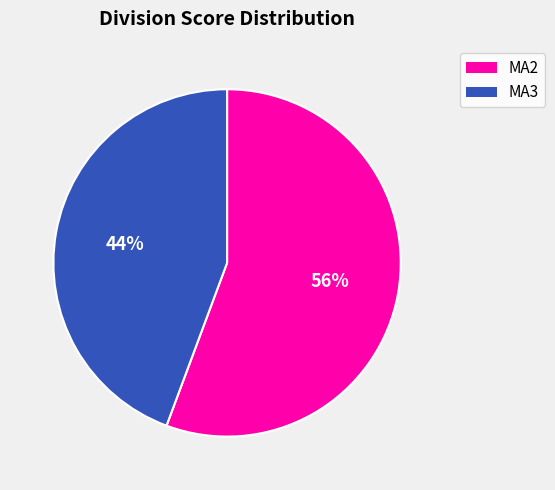

Count the number of slices in the pie.

2